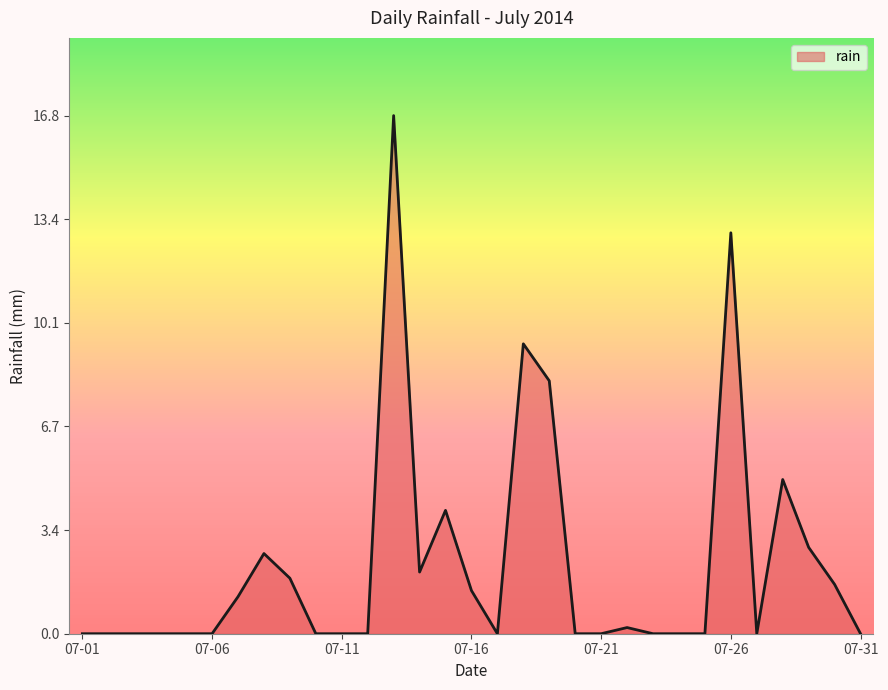

What is the maximum value shown in the chart?

16.8